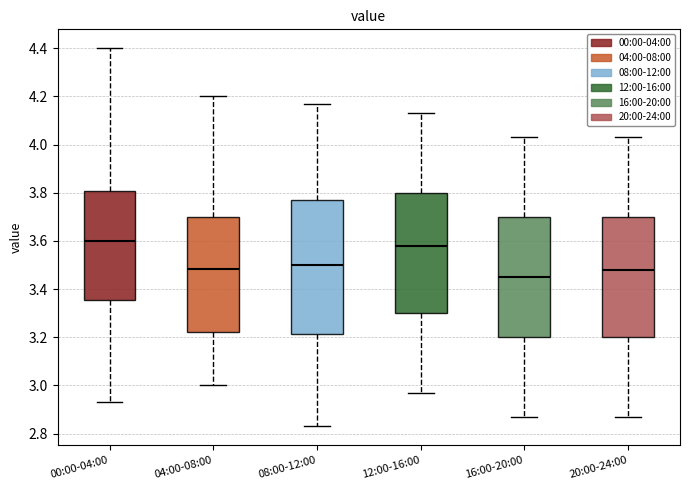

Reading left to right, transcribe this box plot: for each box, give where its median line is, the range the box spans, and where its two whiskers end, as read against the y-axis. The values are not printed on the chart, so give them approximately, as read against the axis.

00:00-04:00: median 3.60, box 3.36 to 3.80, whiskers 2.94 to 4.40
04:00-08:00: median 3.48, box 3.22 to 3.70, whiskers 3.00 to 4.20
08:00-12:00: median 3.50, box 3.22 to 3.78, whiskers 2.84 to 4.18
12:00-16:00: median 3.58, box 3.30 to 3.80, whiskers 2.98 to 4.14
16:00-20:00: median 3.46, box 3.20 to 3.70, whiskers 2.88 to 4.04
20:00-24:00: median 3.48, box 3.20 to 3.70, whiskers 2.88 to 4.04